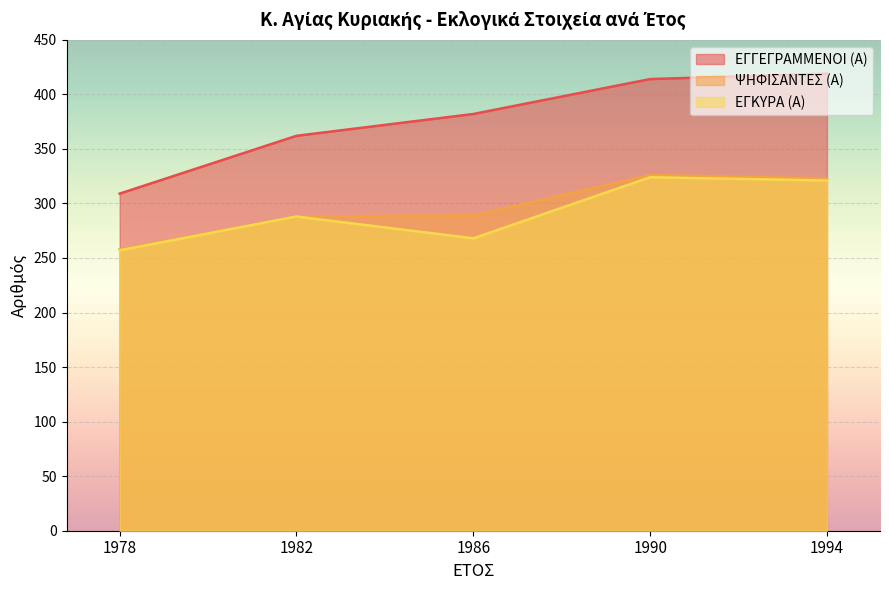

True or false: ΕΓΓΕΓΡΑΜΜΕΝΟΙ (Α) has more than 1 interior local peaks.

False